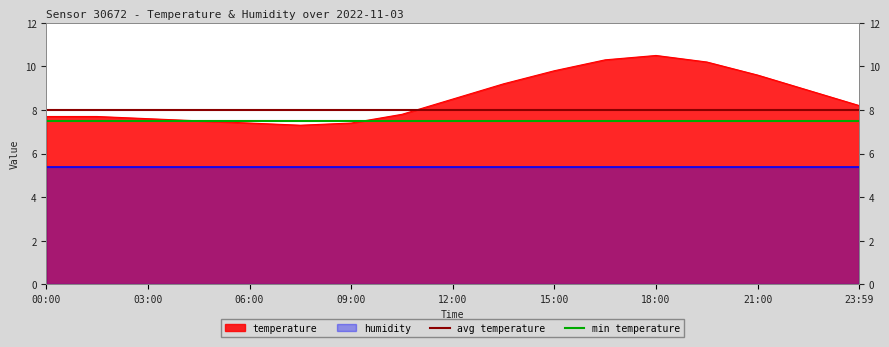

Which category has the lowest value across all series?

00:00